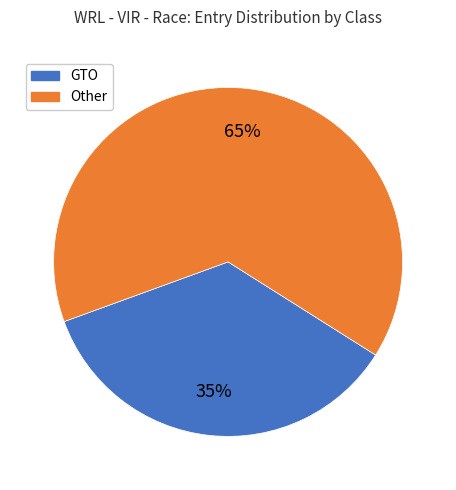

Is there any slice that represents more than half of the pie?

Yes